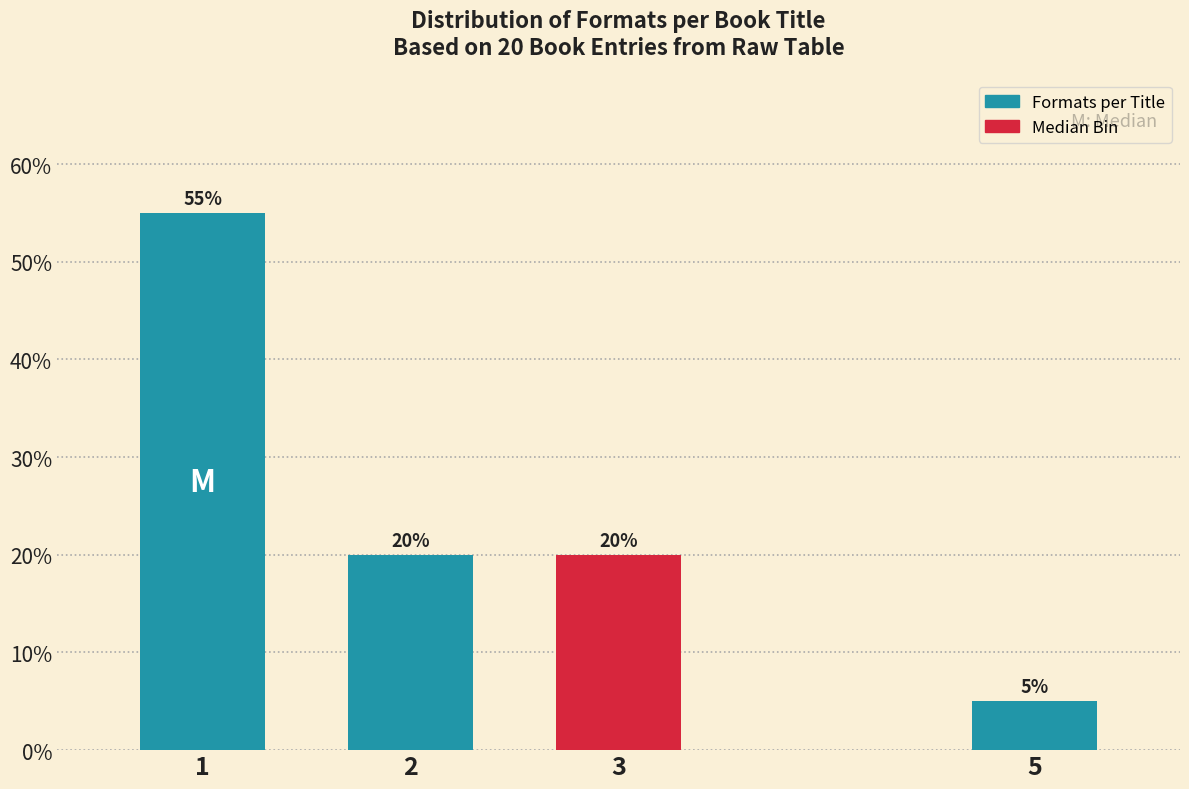

Reading left to right, what are all the values shown in this chart?

55.0	20.0	20.0	5.0